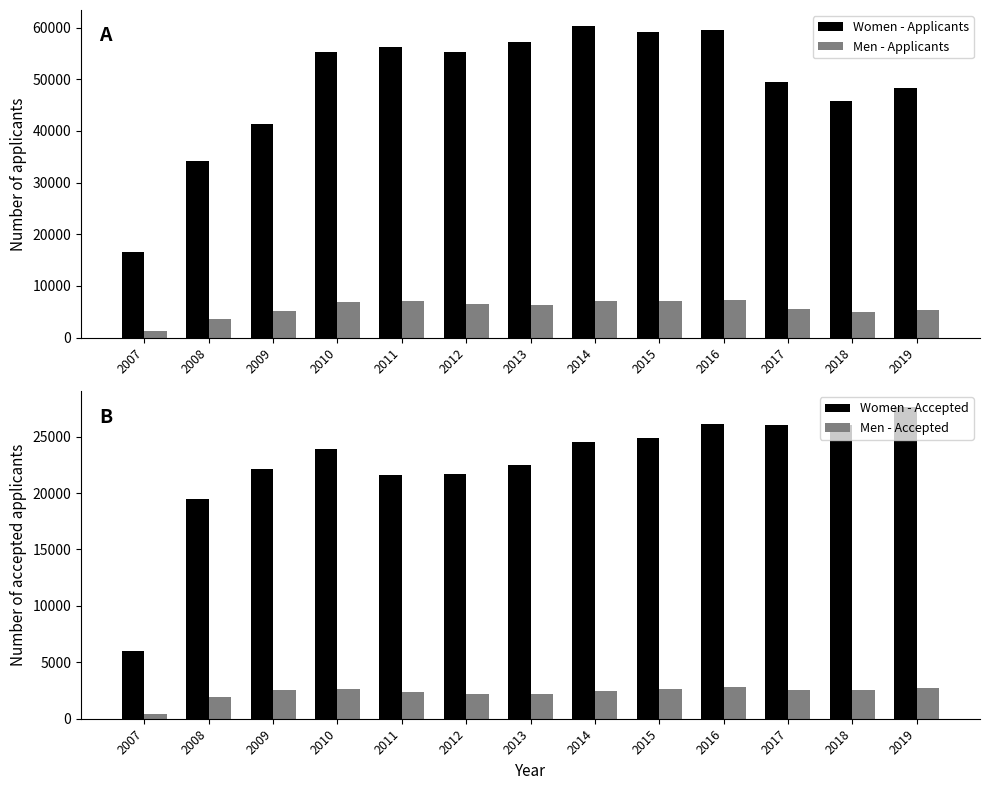

The Men - Applicants series shows 6385 at 2013. True or false?

True